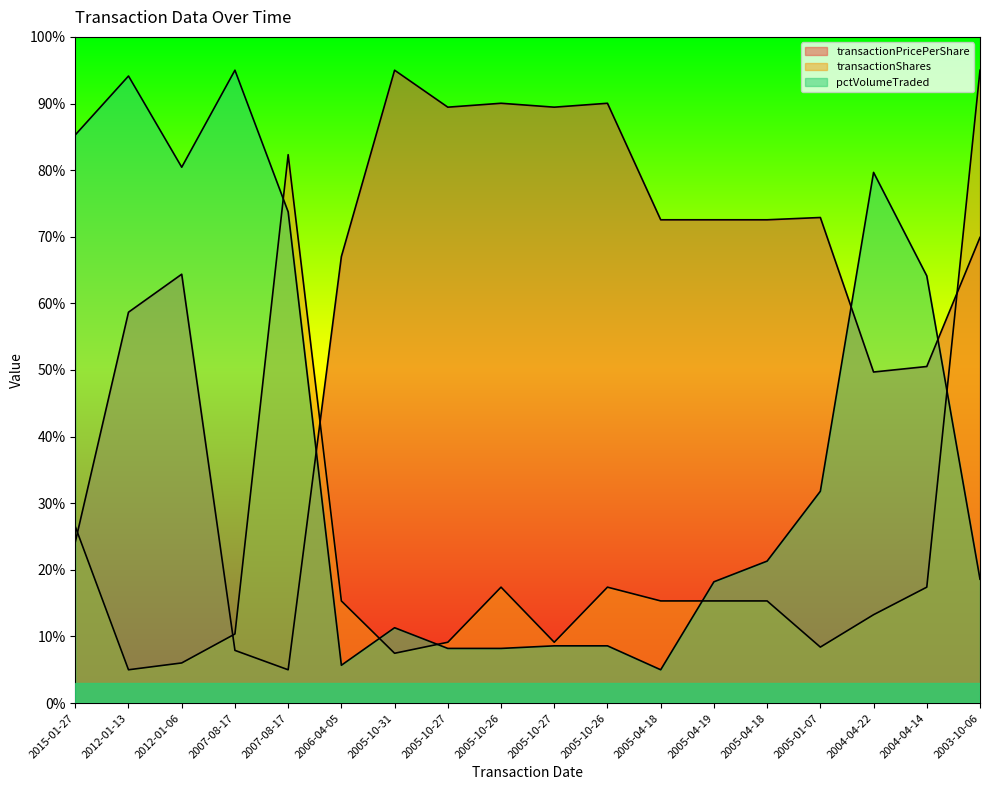

What is the greatest value displayed?

95.0